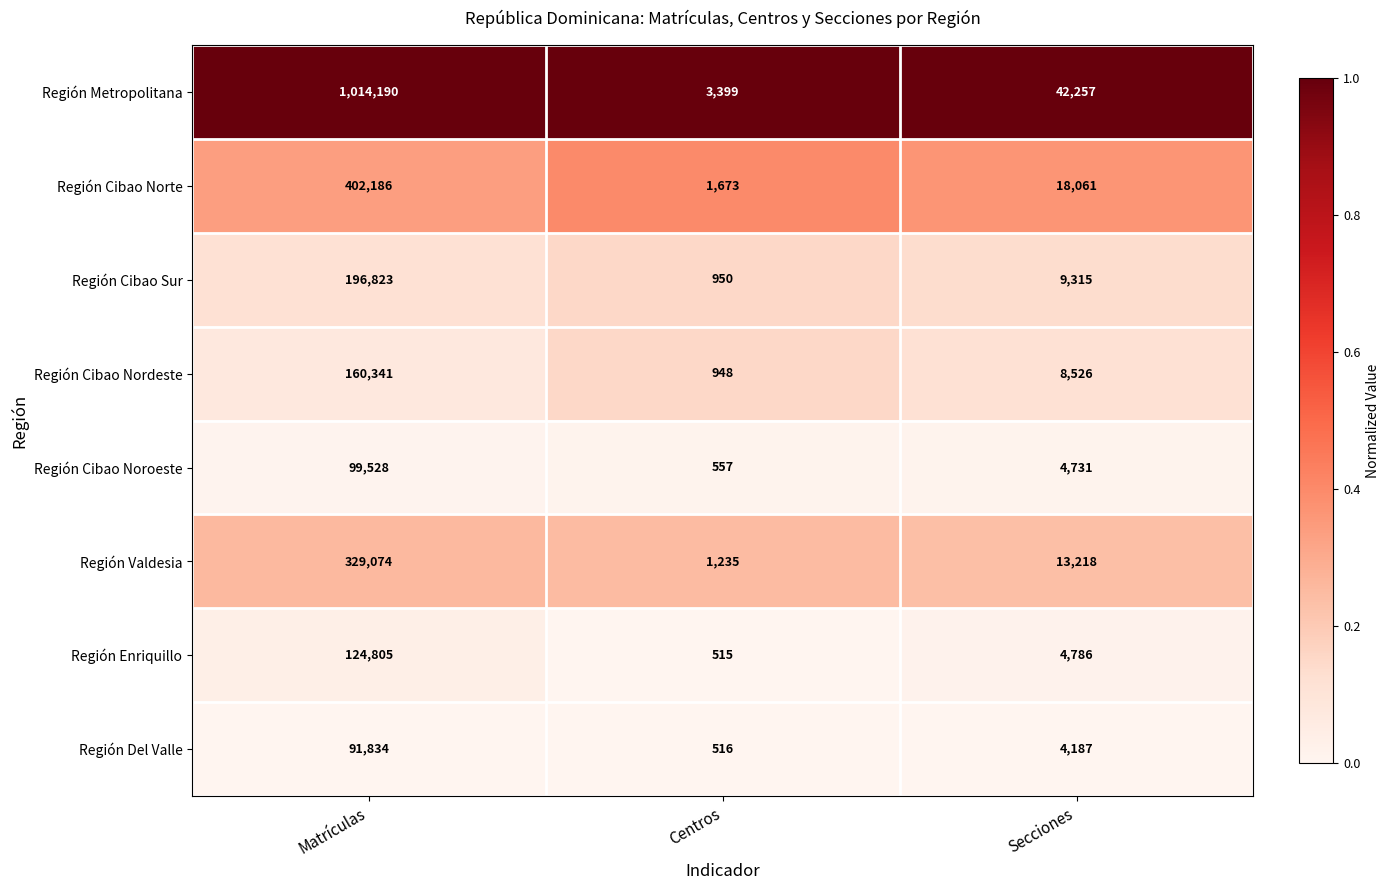

The Región Del Valle series shows 135848 at Matrículas. True or false?

False